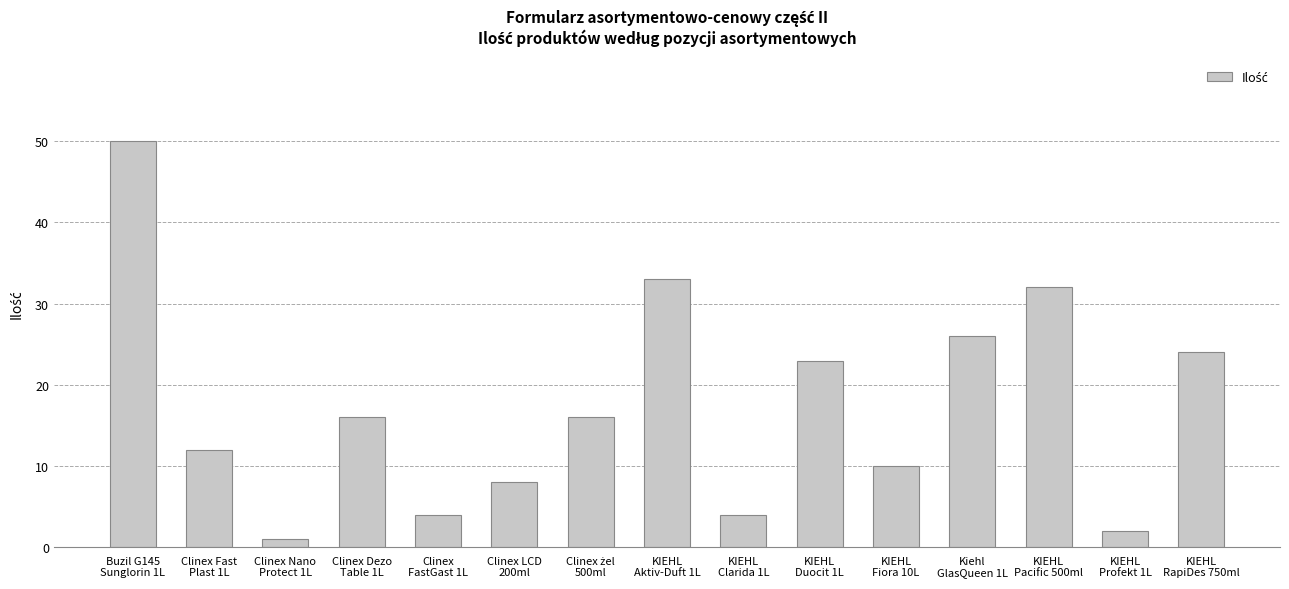

What is the label of the 12th bar from the right?

Clinex Dezo
Table 1L